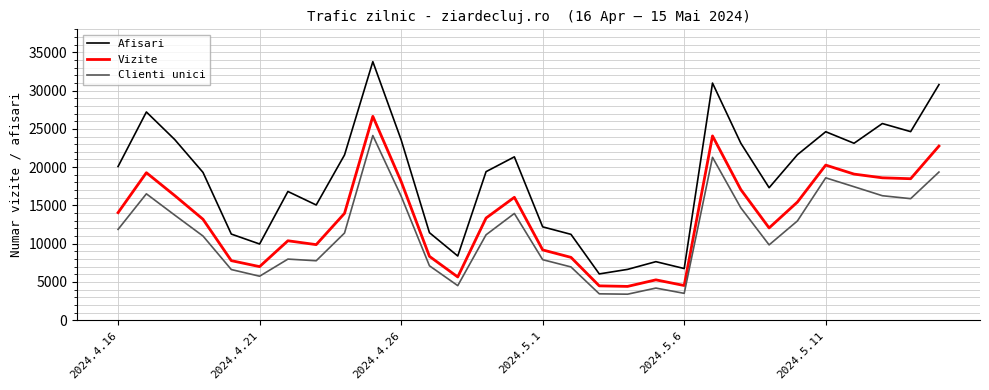

True or false: Vizite and Clienti unici intersect in this chart.

False